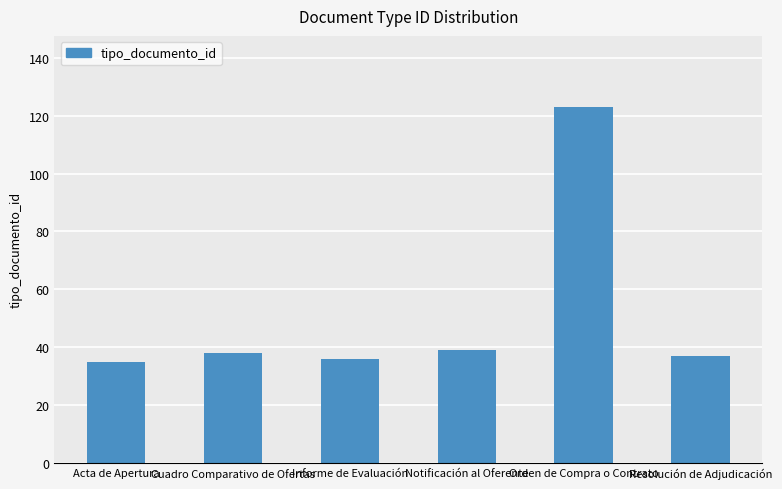

What is the difference between the maximum and minimum values?

88